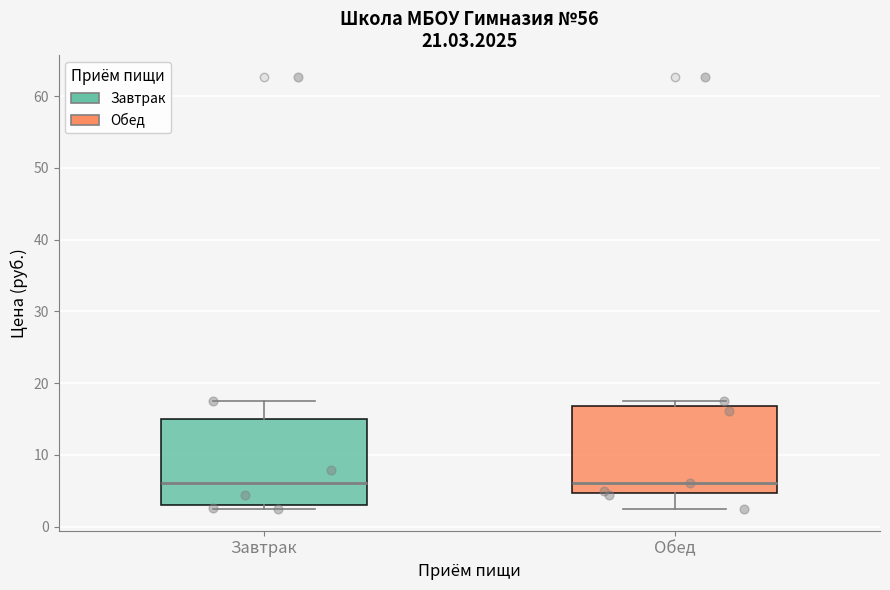

Reading left to right, read every box against the y-axis: the position of its median line, the range the box covers, and the ends of its whiskers. The values are not printed on the chart, so give them approximately, as read against the axis.

Завтрак: median 6, box 3 to 15, whiskers 2 to 17
Обед: median 6, box 5 to 17, whiskers 2 to 17 (just above the box's upper edge)